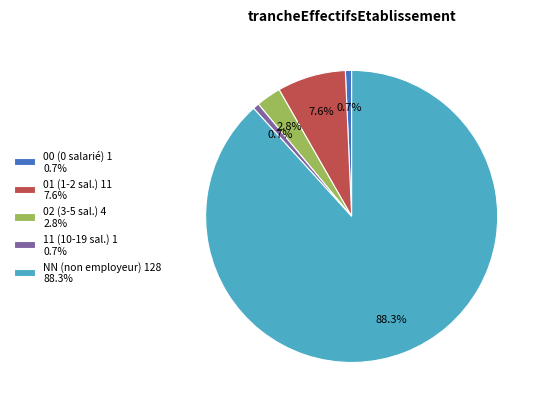

Which slice is the largest?

NN (non employeur) 128 88.3%